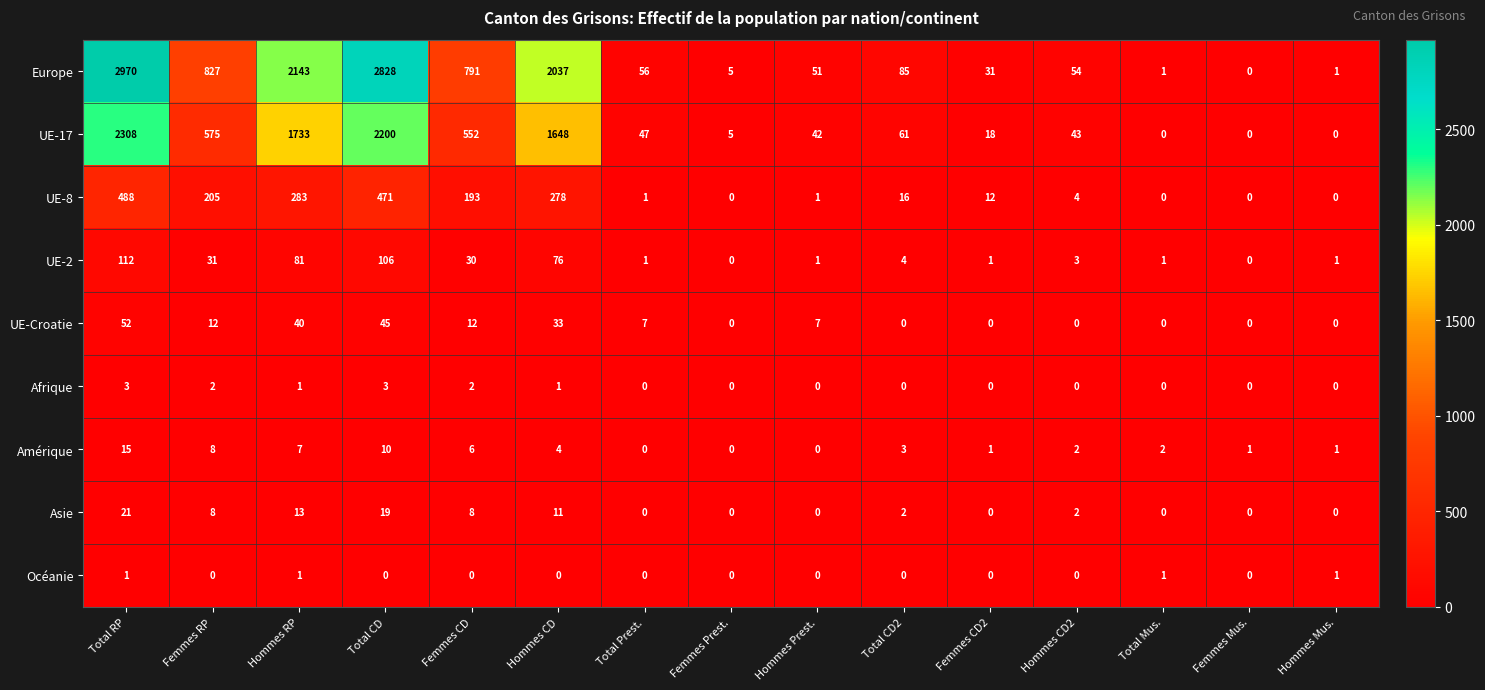

What is the maximum value for UE-17?

2308